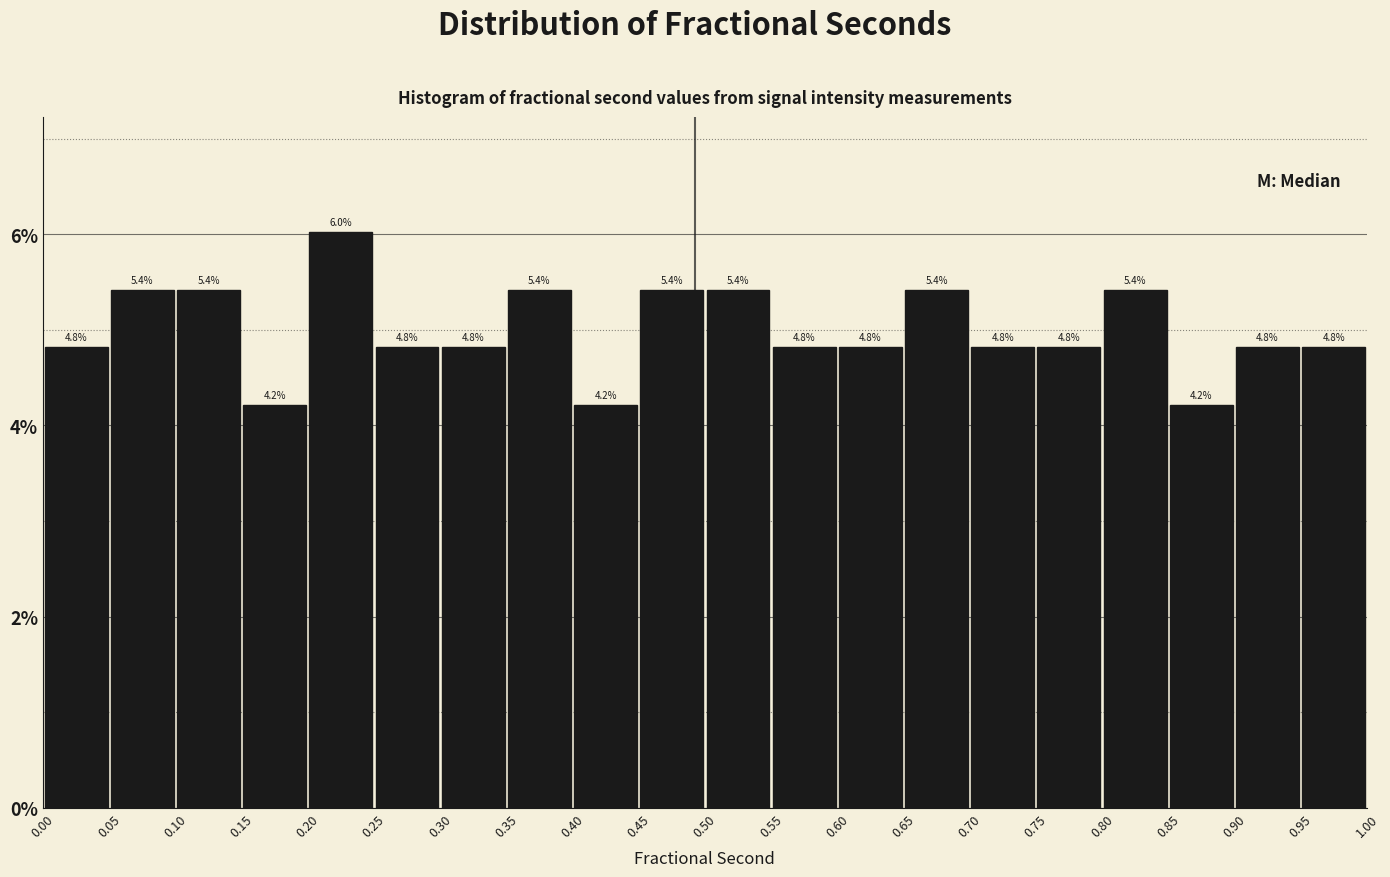

Reading left to right, list every bar in this chart as the range it spans on the x-axis followed by its height.

0.00 to 0.05: 4.8
0.05 to 0.10: 5.4
0.10 to 0.15: 5.4
0.15 to 0.20: 4.2
0.20 to 0.25: 6.0
0.25 to 0.30: 4.8
0.30 to 0.35: 4.8
0.35 to 0.40: 5.4
0.40 to 0.45: 4.2
0.45 to 0.50: 5.4
0.50 to 0.55: 5.4
0.55 to 0.60: 4.8
0.60 to 0.65: 4.8
0.65 to 0.70: 5.4
0.70 to 0.75: 4.8
0.75 to 0.80: 4.8
0.80 to 0.85: 5.4
0.85 to 0.90: 4.2
0.90 to 0.95: 4.8
0.95 to 1.00: 4.8